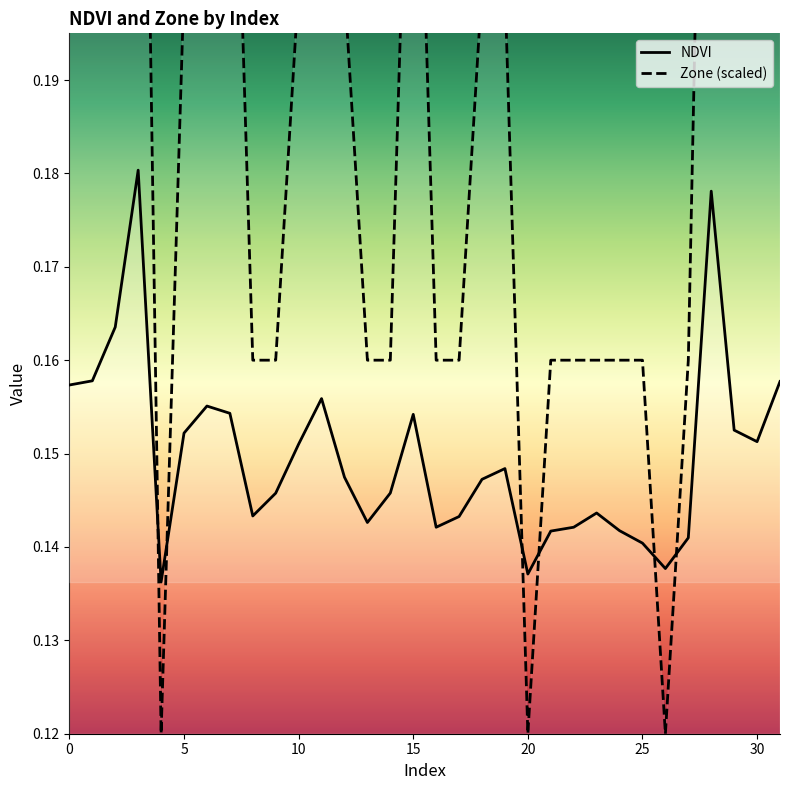

Where is Zone (scaled) nearest to the value 0?

20